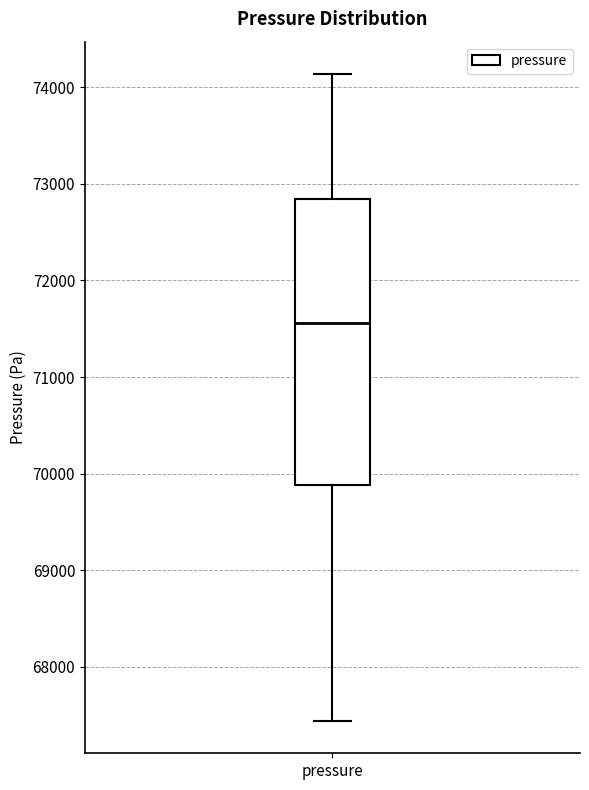

Where does the median line of the box for pressure sit on the y-axis? The values are not printed on the chart, so give them approximately, as read against the axis.

71600